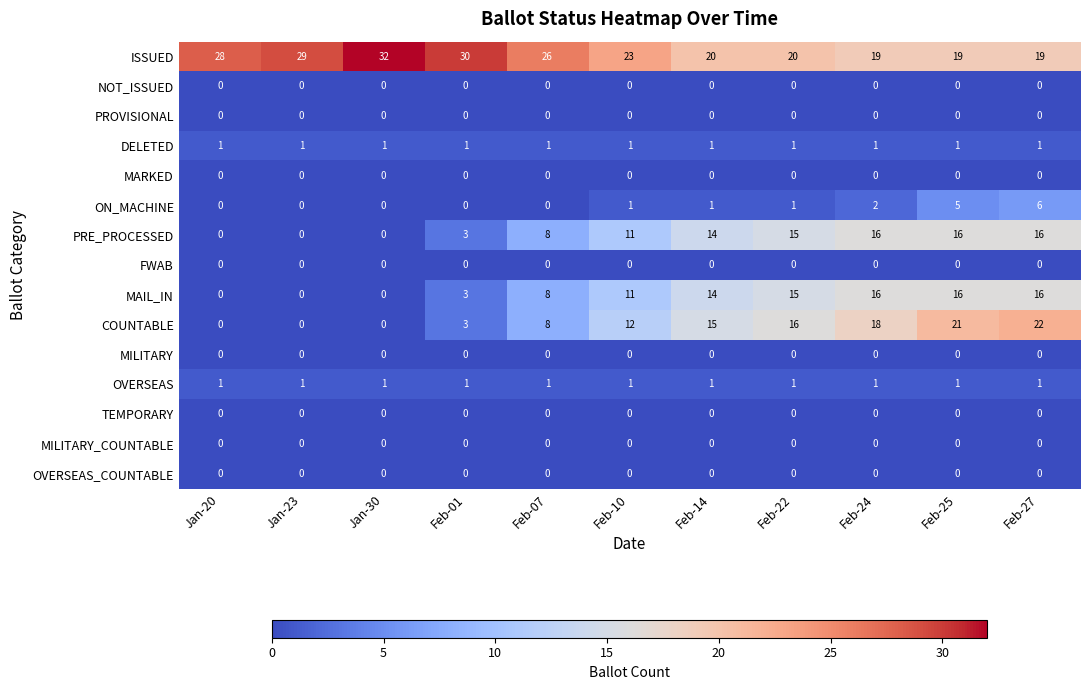

What is the maximum value shown in the chart?

32